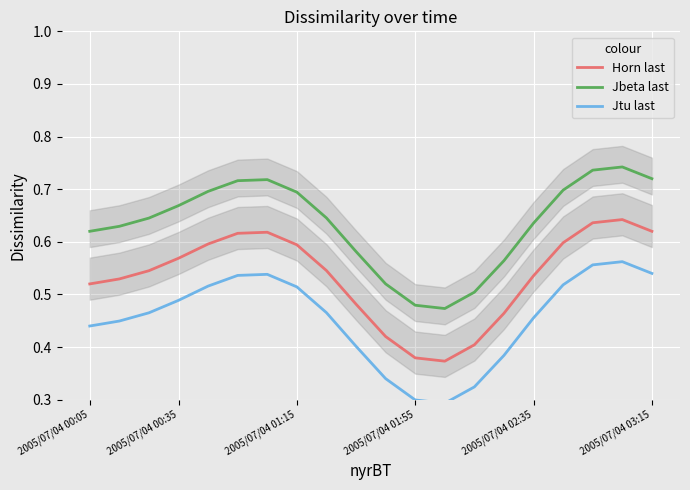

Which series has the widest spread of values?

Horn last